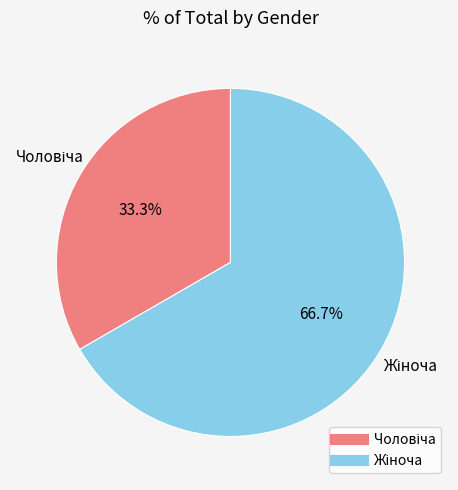

Count the number of slices in the pie.

2